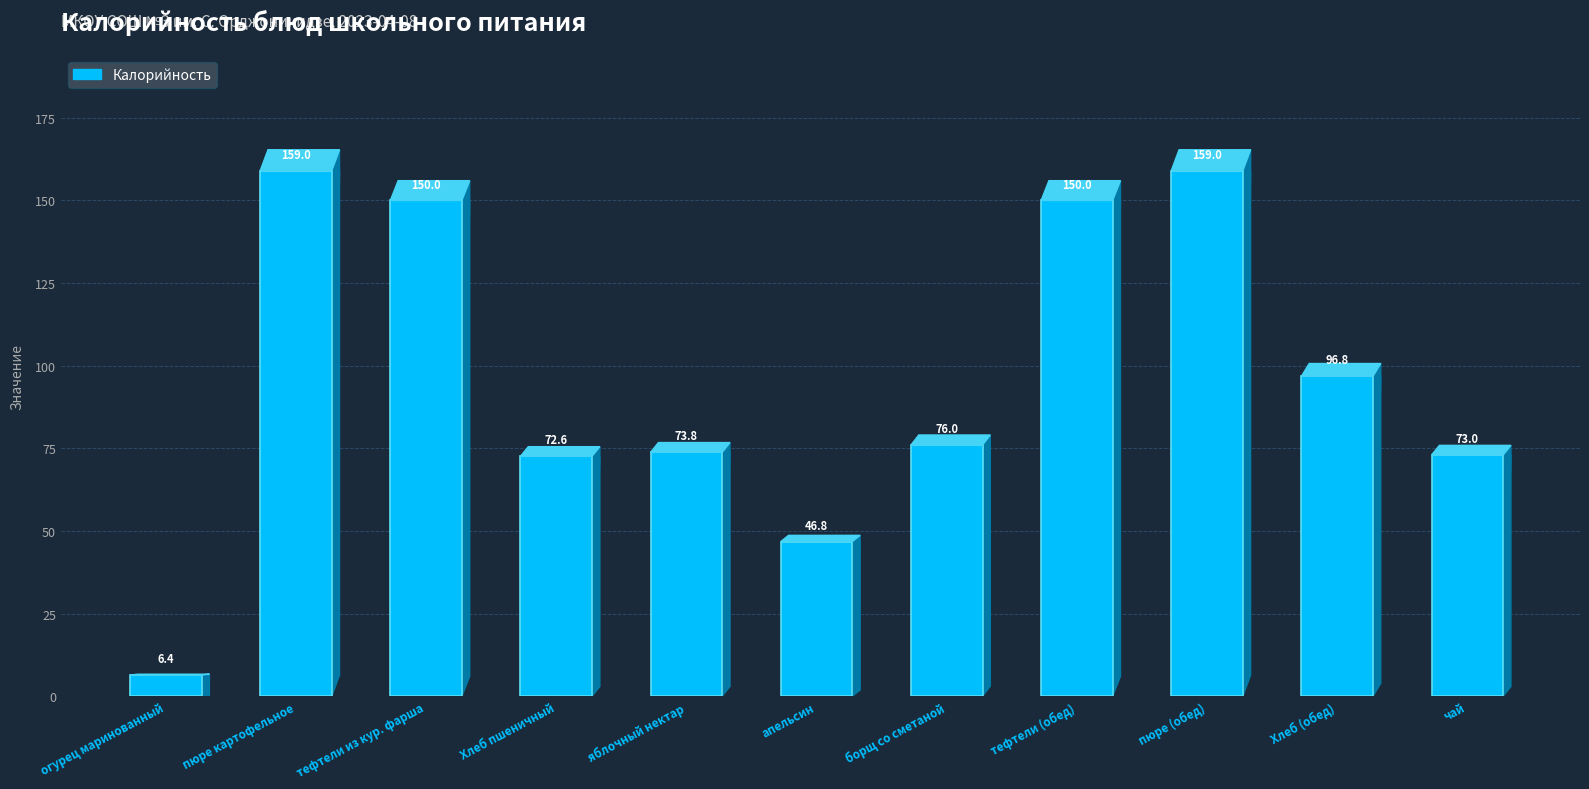

What is the ratio of the value at тефтели (обед) to the value at пюре картофельное?

0.9